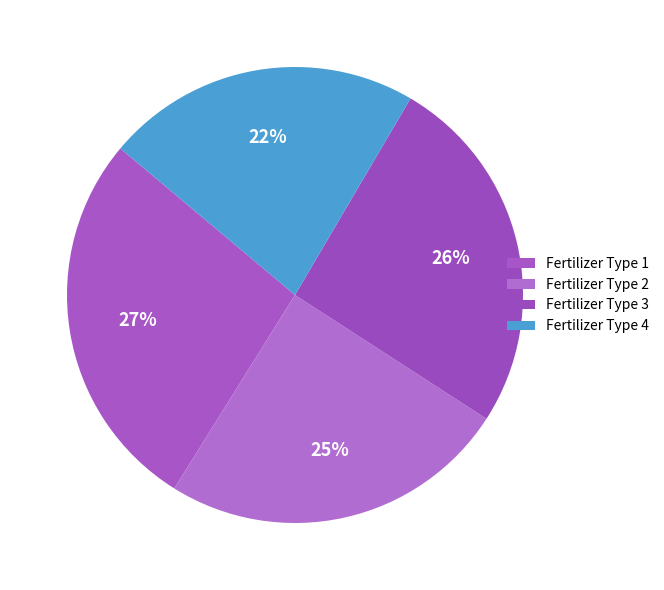

Count the number of slices in the pie.

4